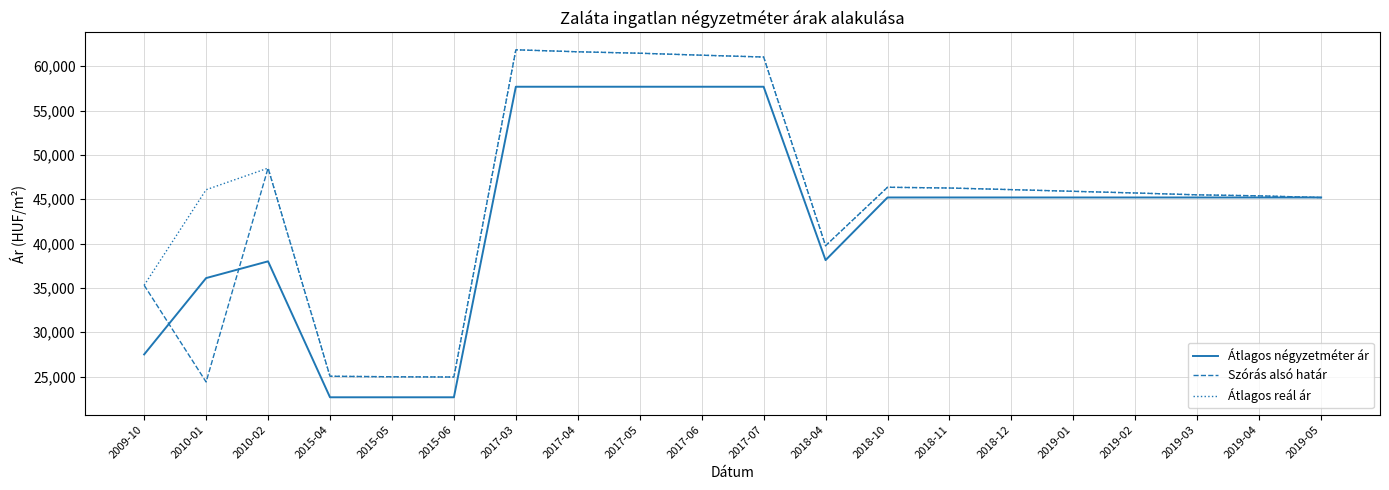

What are all the series names shown in the legend?

Átlagos négyzetméter ár, Szórás alsó határ, Átlagos reál ár